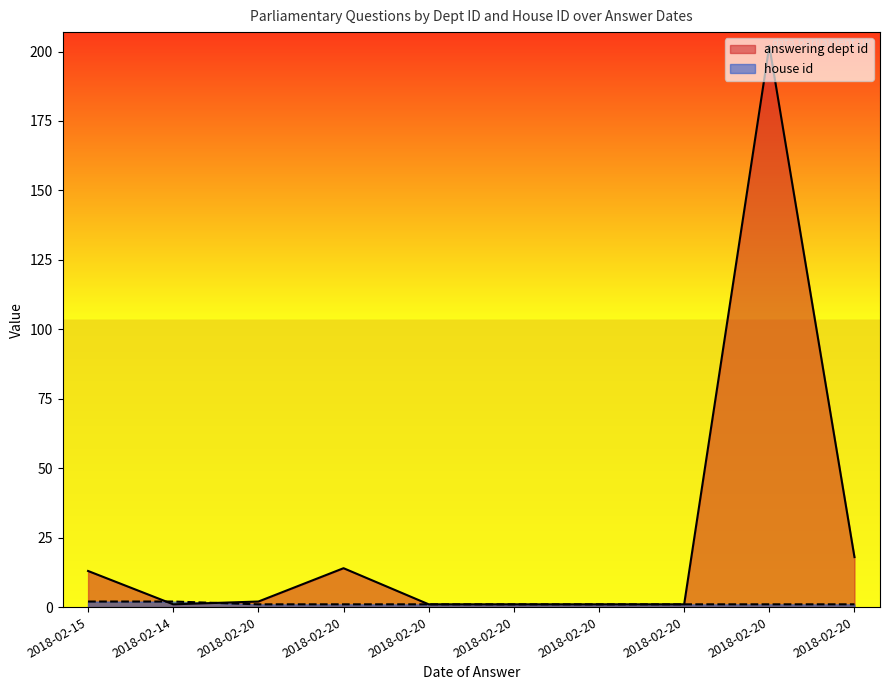

Which series has the largest range (max minus min)?

answering dept id